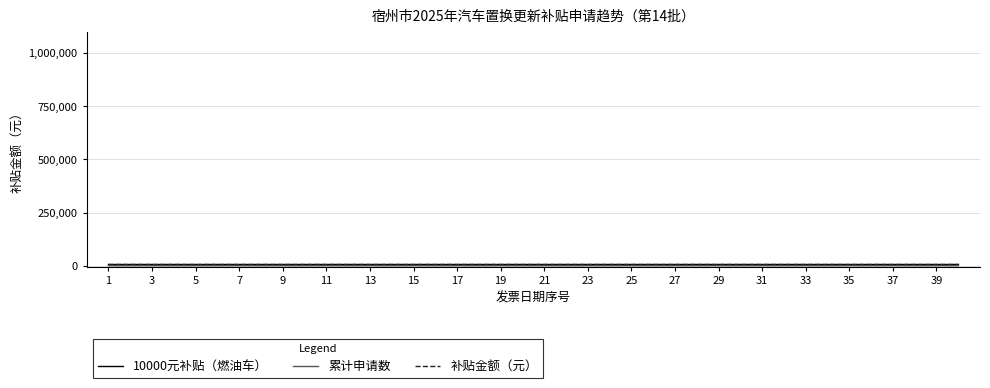

What is the minimum value for 10000元补贴（燃油车）?

10000